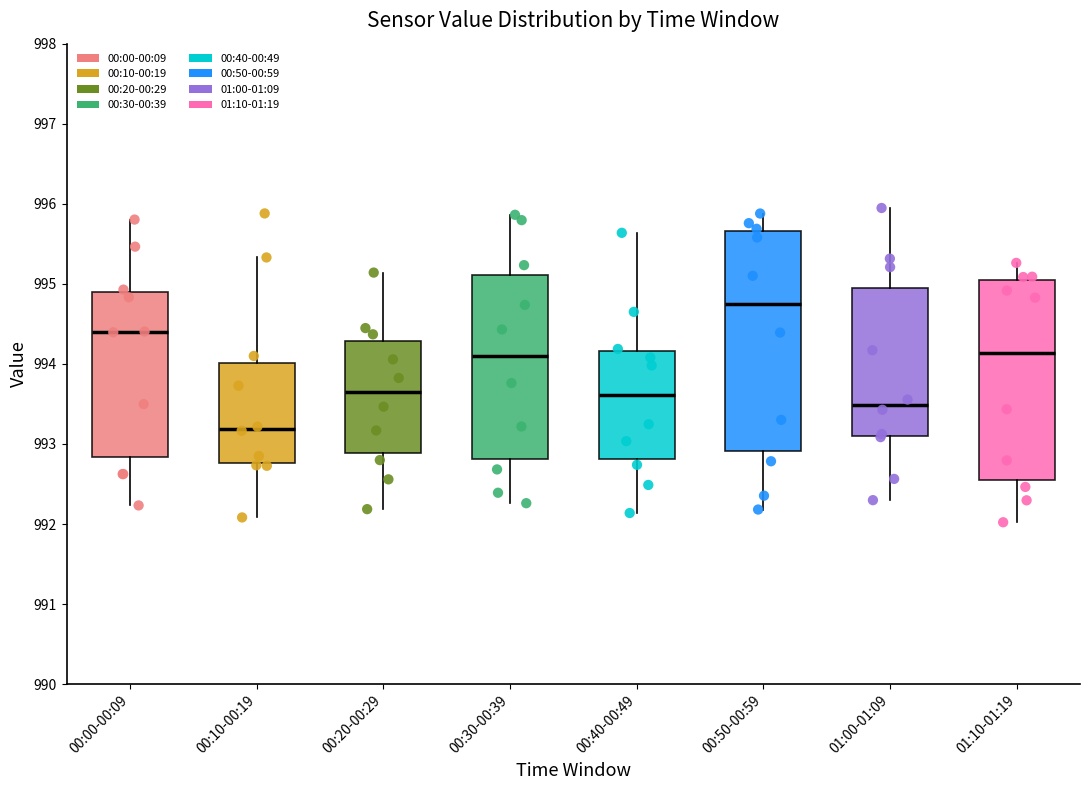

Which box has the highest median line?

00:50-00:59